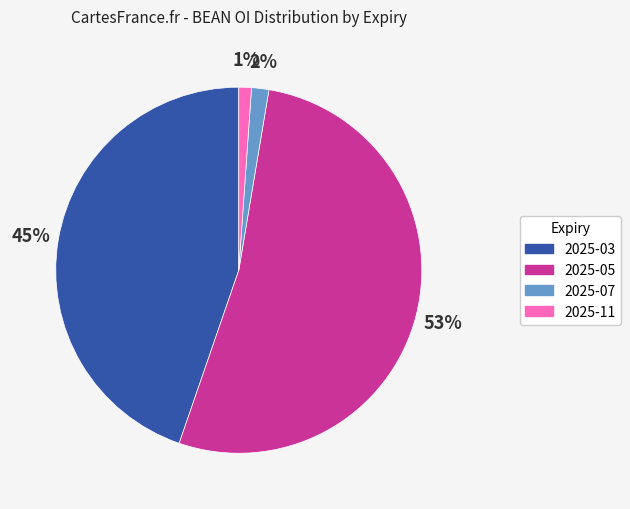

Is it true that 2025-07 is 9% of the pie?

False